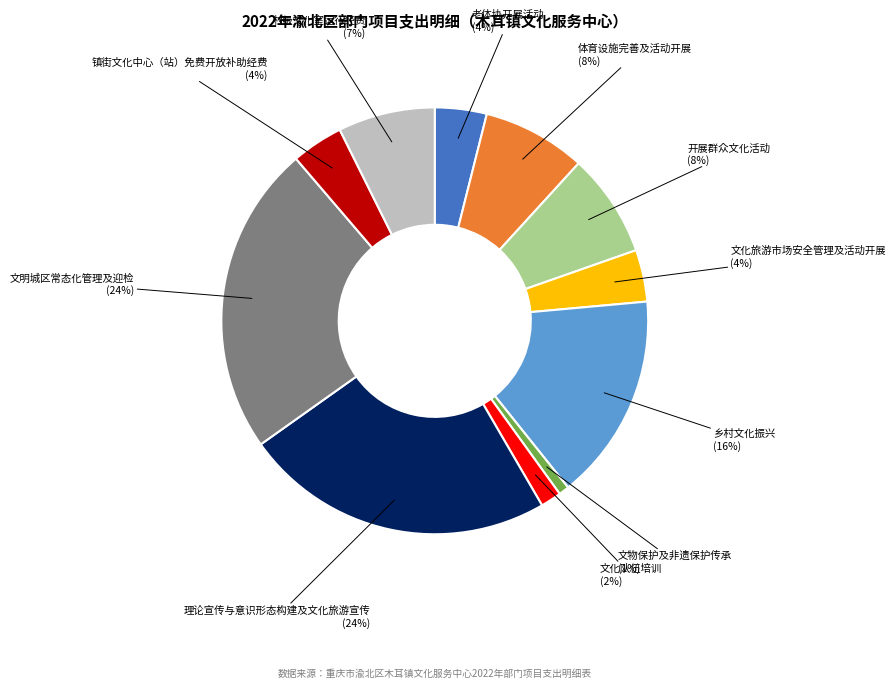

Count the number of slices in the pie.

11